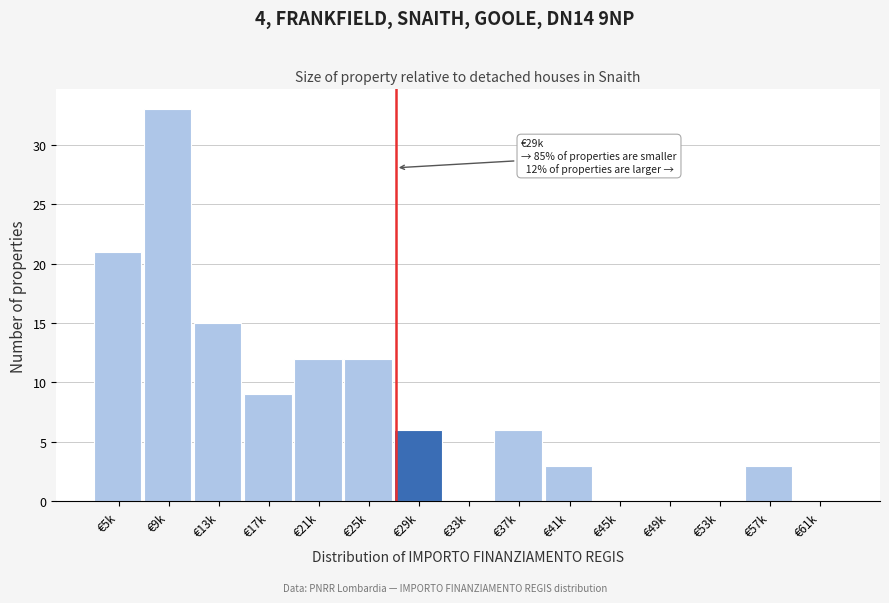

Reading left to right, what are all the values shown in this chart?

€5k=21	€9k=33	€13k=15	€17k=9	€21k=12	€25k=12	€29k=6	€33k=0	€37k=6	€41k=3	€45k=0	€49k=0	€53k=0	€57k=3	€61k=0